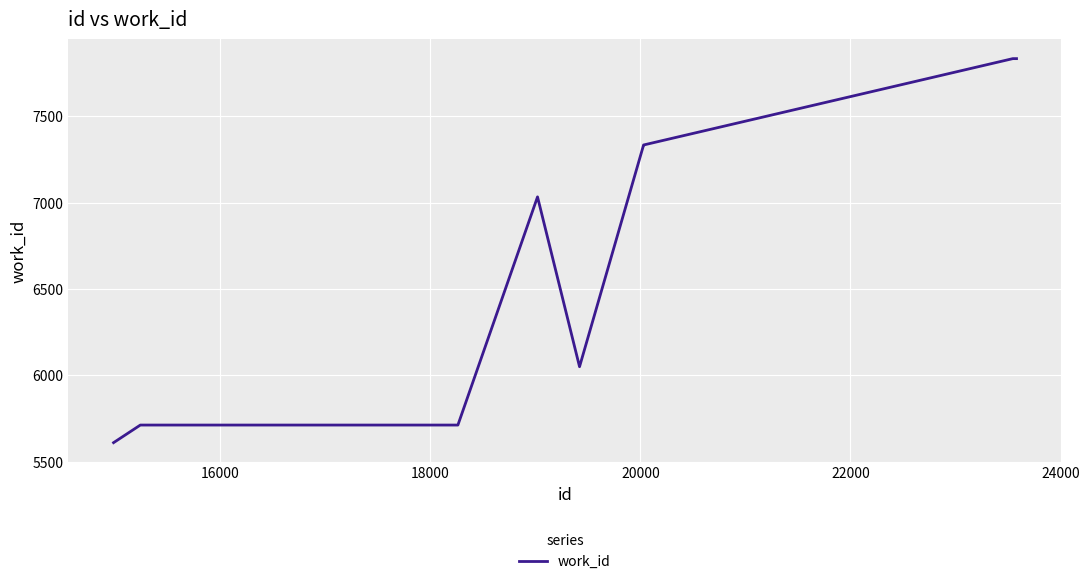

What is the difference between the maximum and minimum values?

2225